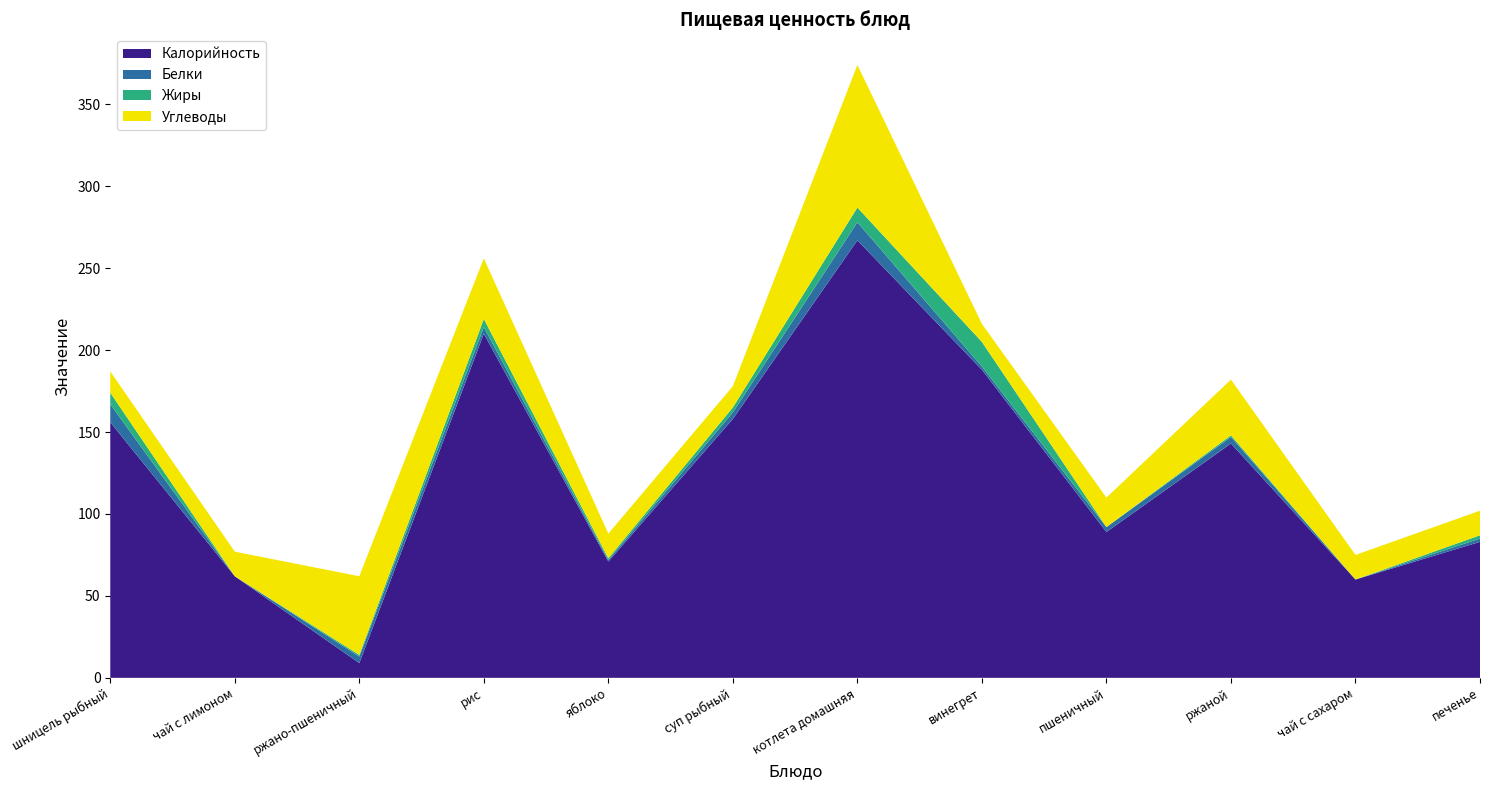

Reading right to left, what are all the values shown in this chart?

Калорийность: 83	60	143	89	188	267	158	71	210	9	62	156
Белки: 2	0	4	3	2	11	4	1	4	4	0	11
Жиры: 2	0	1	0	15	9	3	1	5	1	0	7
Углеводы: 15	15	34	18	11	87	13	15	37	48	15	13